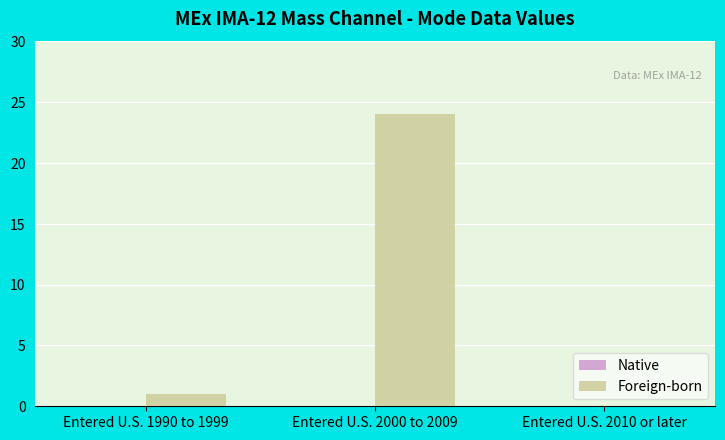

Are the bars horizontal?

No